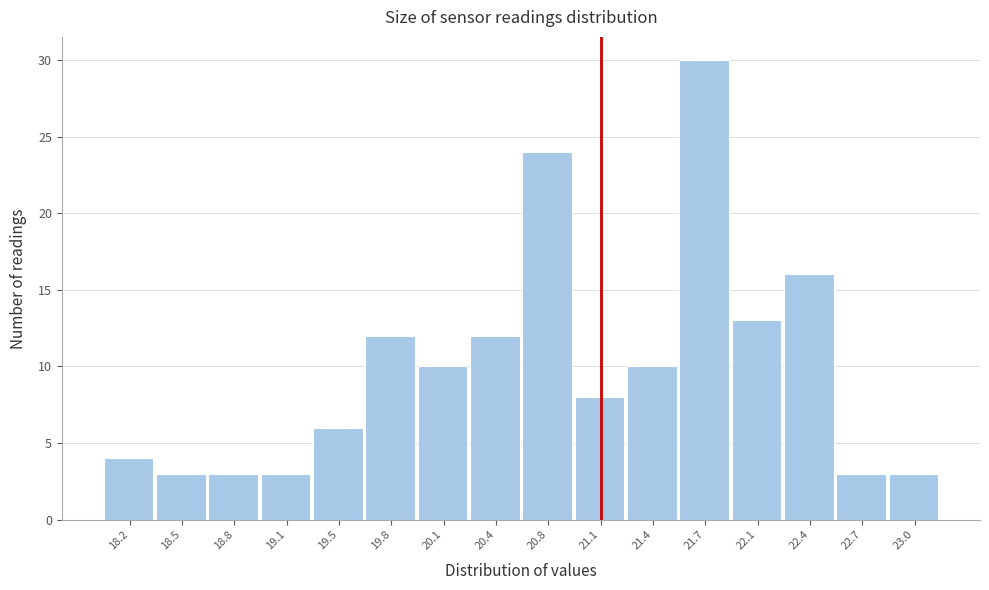

How tall is the bar that spans 22.875 to 23.200 on the x-axis? Neither the bar edges nor the heights are printed on the chart, so give them approximately, as read against the axes.

3